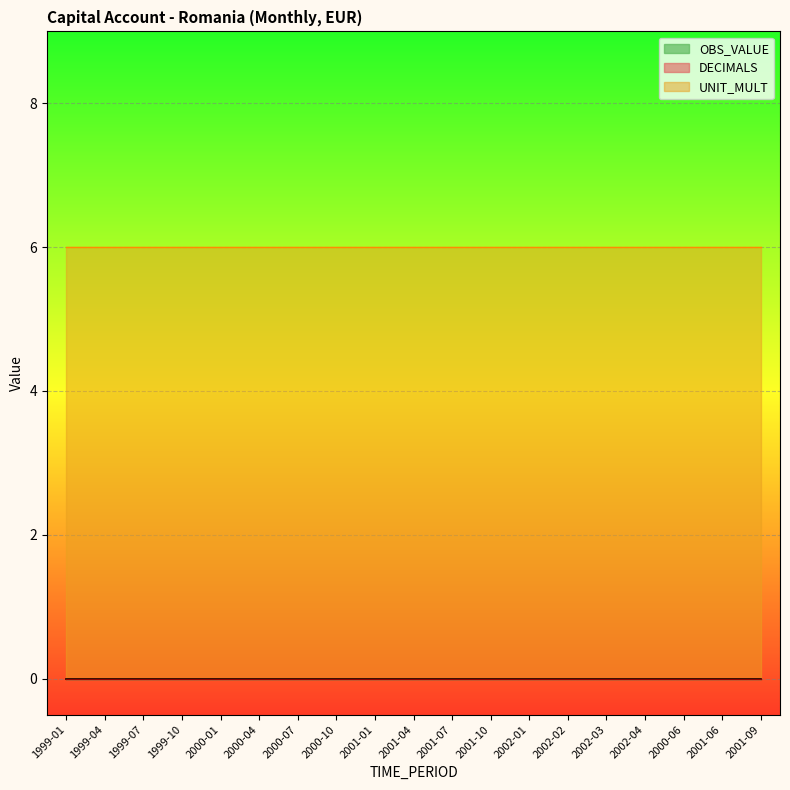

List the labels in order of OBS_VALUE value, smallest first.

1999-01, 1999-04, 1999-07, 1999-10, 2000-01, 2000-04, 2000-07, 2000-10, 2001-01, 2001-04, 2001-07, 2001-10, 2002-01, 2002-02, 2002-03, 2002-04, 2000-06, 2001-06, 2001-09